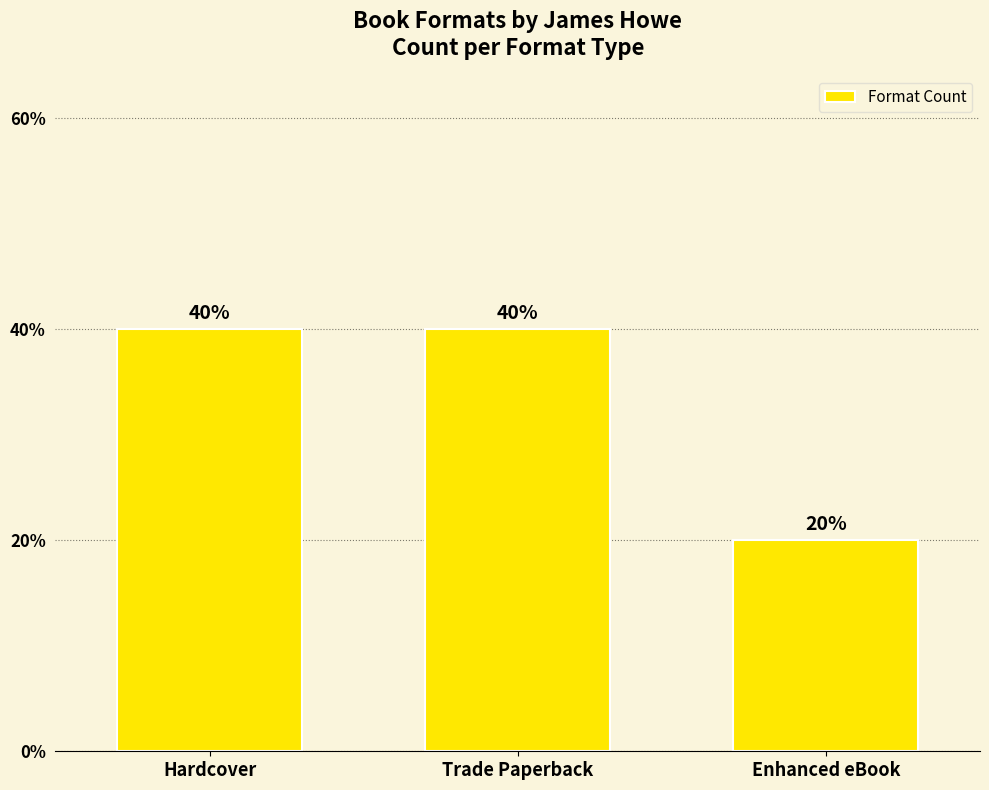

Does the chart contain stacked bars?

No